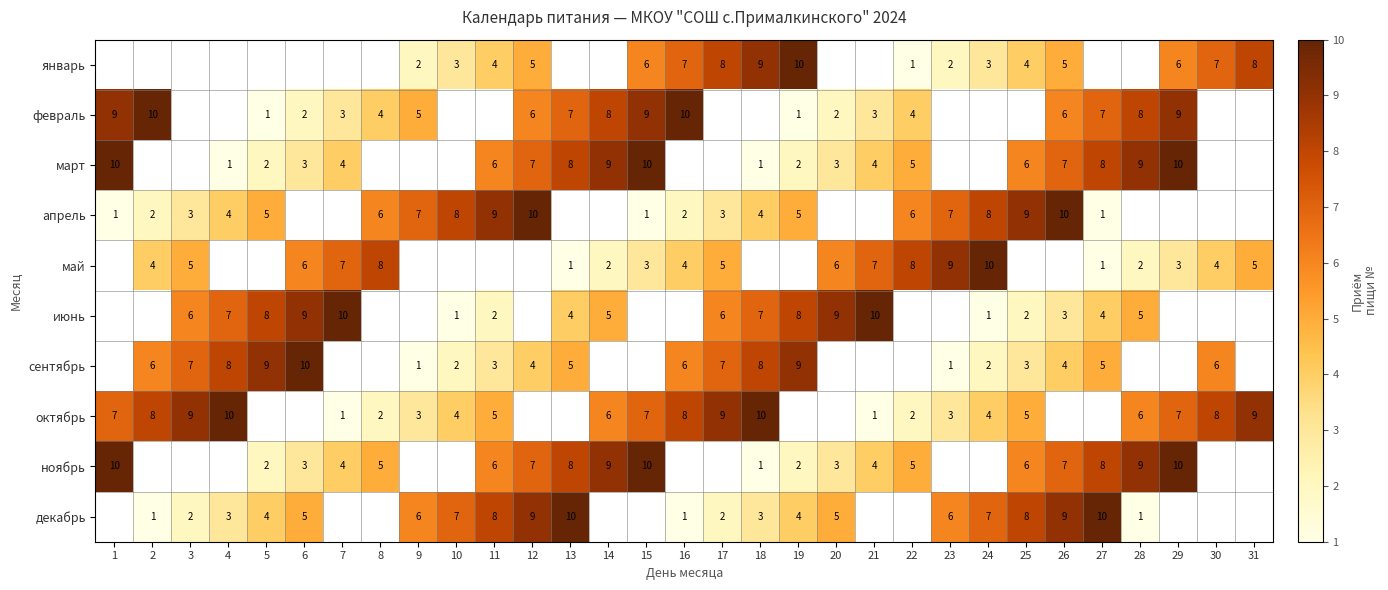

How many categories are shown in the chart?

31